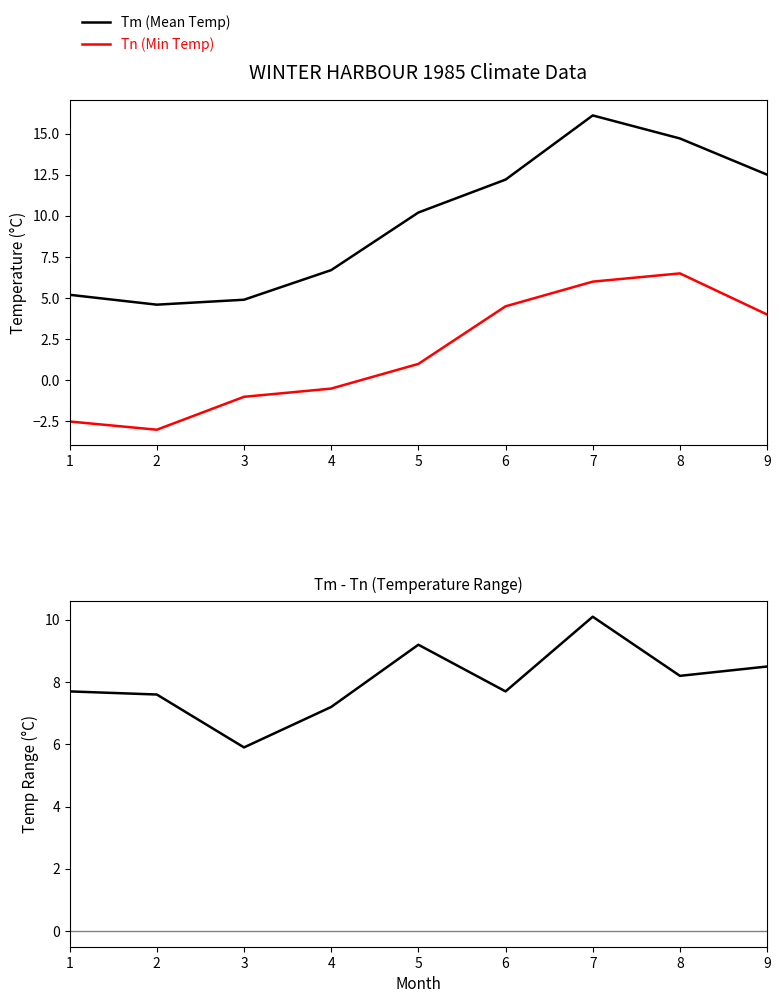

List the labels in order of Tn (Min Temp) value, smallest first.

2, 1, 3, 4, 5, 9, 6, 7, 8